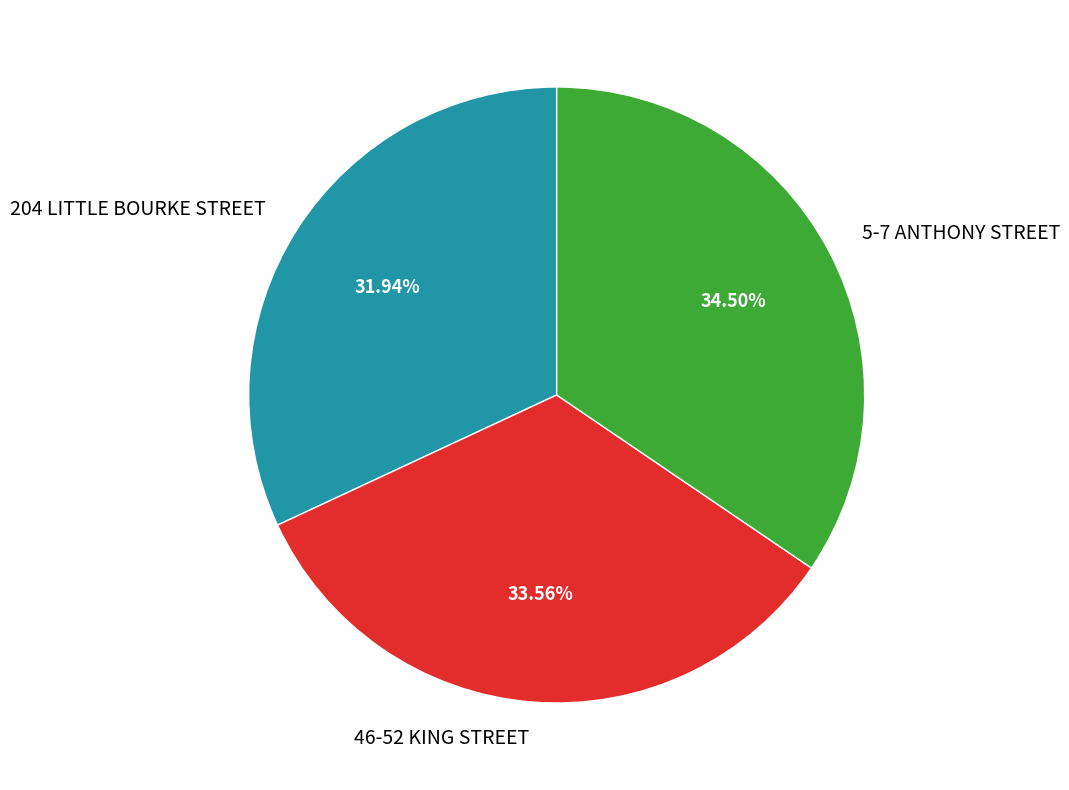

Approximately how many times larger is the value at 46-52 KING STREET compared to 5-7 ANTHONY STREET?

1.0